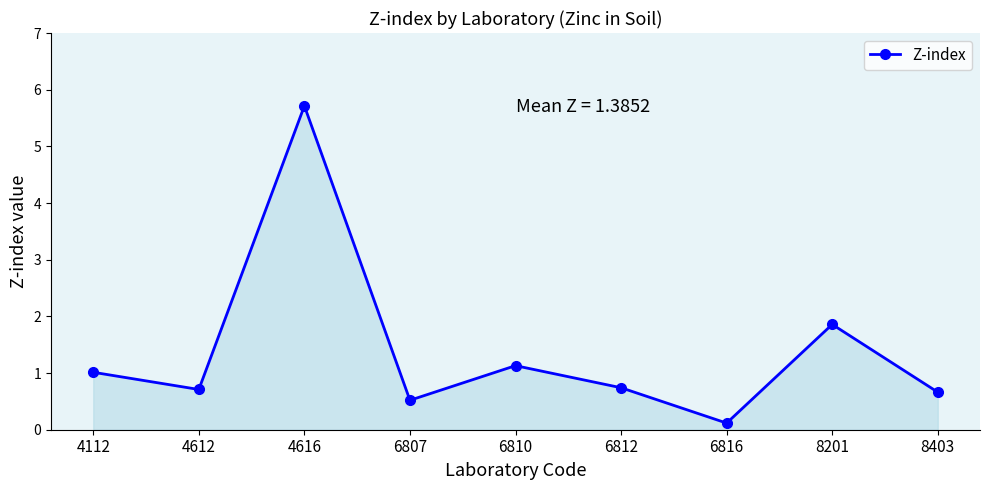

What is the value of the 3rd point from the left?

5.7